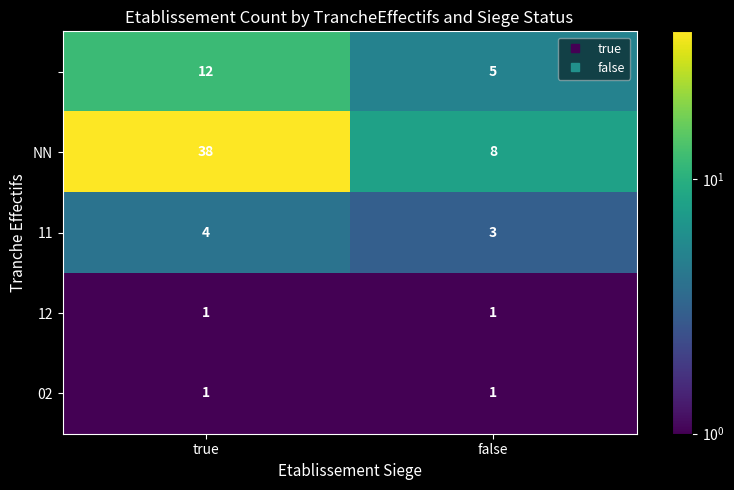

What is the difference between the highest and lowest values at false?

7